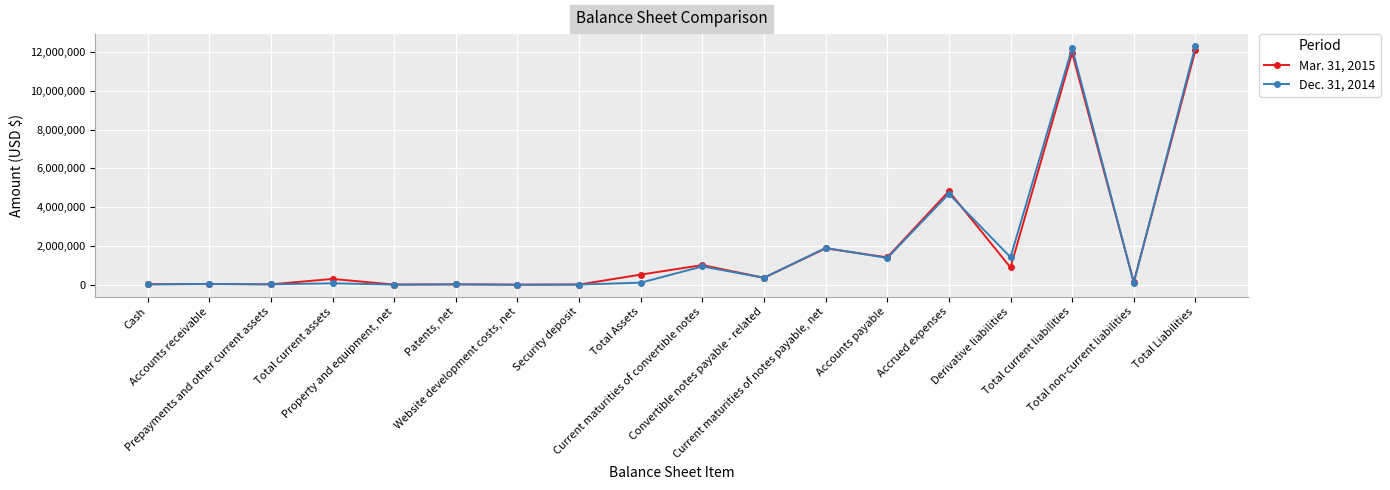

What is the average value of the Mar. 31, 2015 series?

1968903